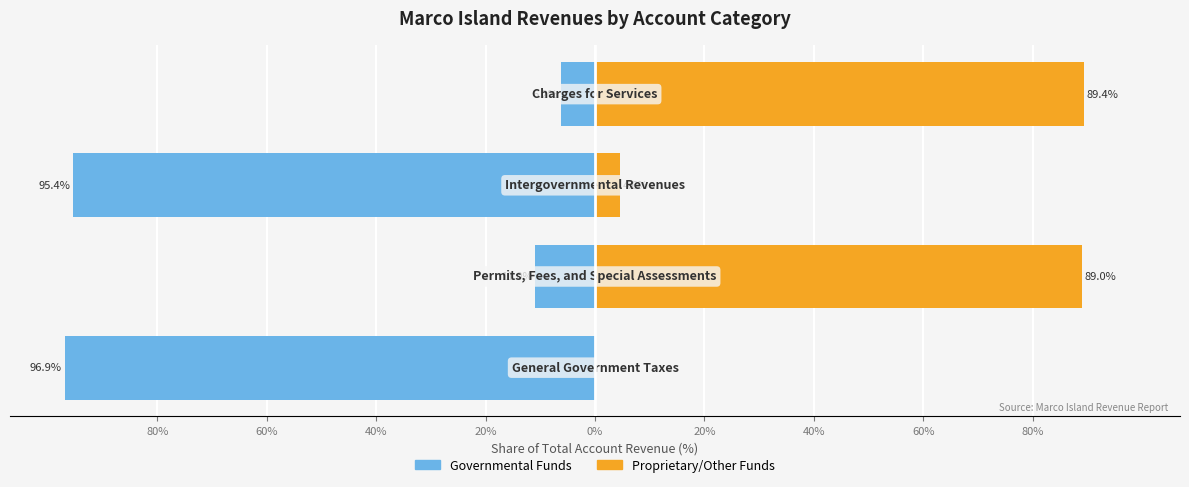

What is the highest value of the Governmental Funds series?

-6.2